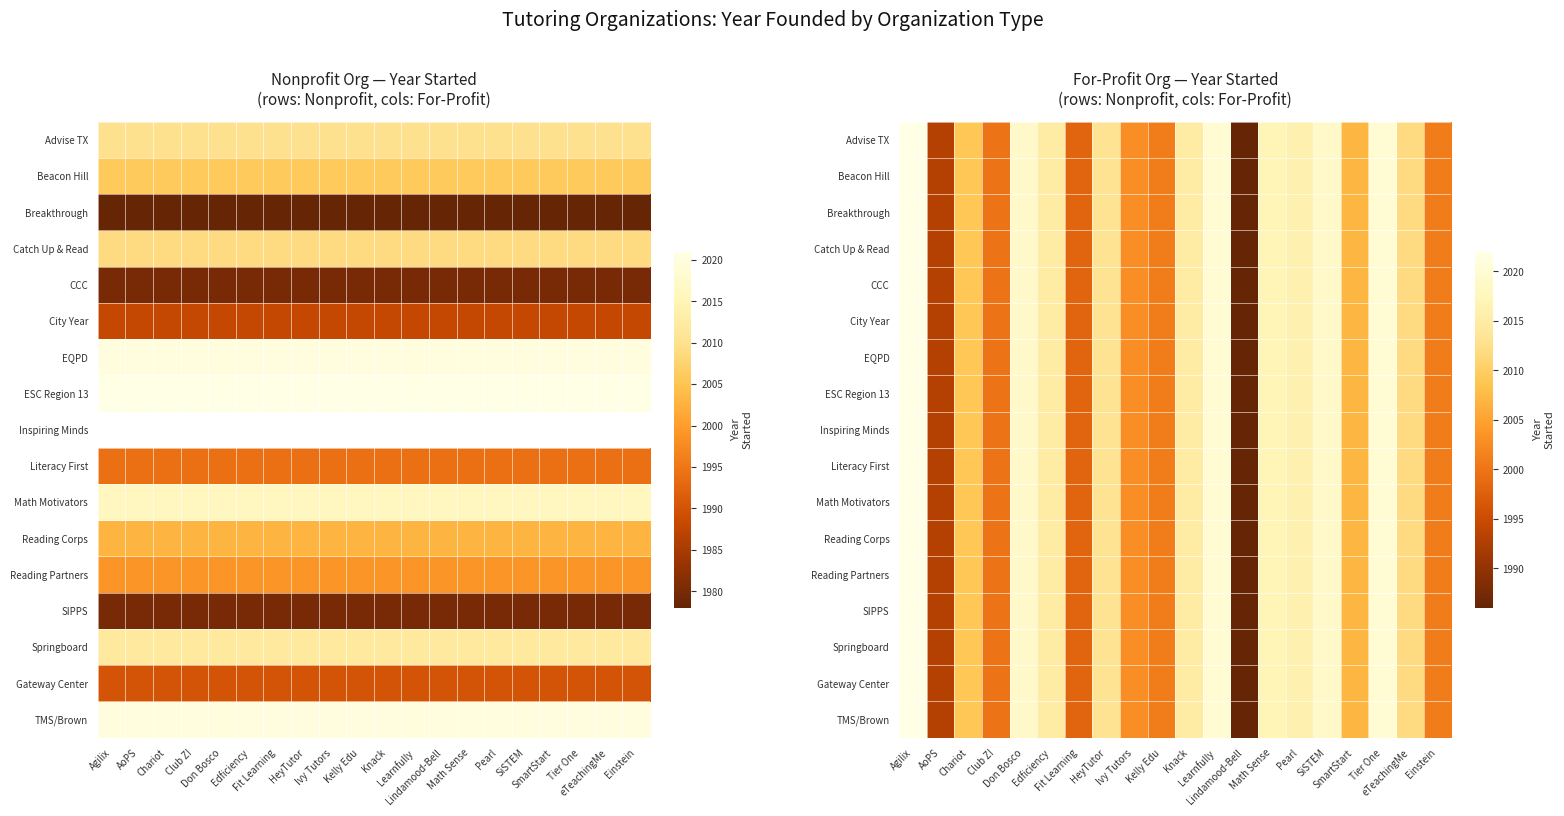

Is it true that Springboard equals 3091 at Tier One?

False